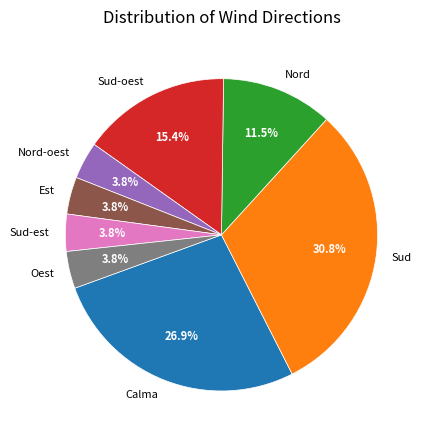

Approximately how many times larger is the value at Calma compared to Sud?

0.9